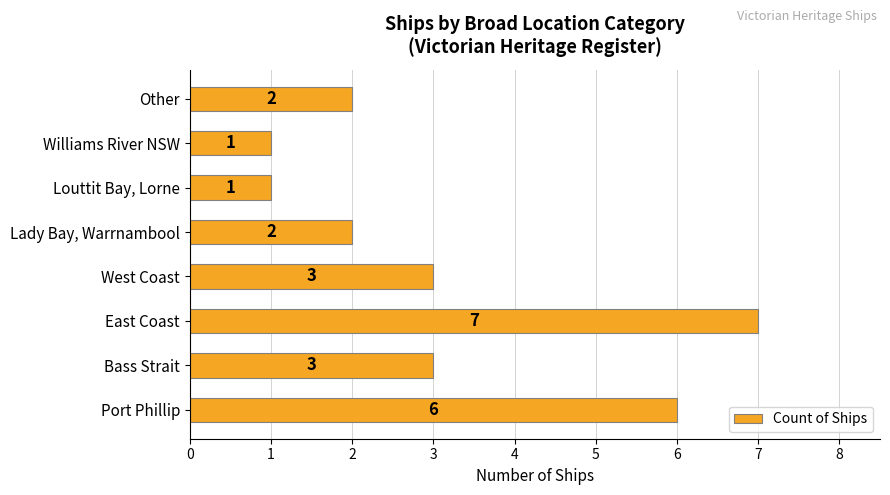

The chart shows a value of 2 at Lady Bay, Warrnambool. True or false?

True